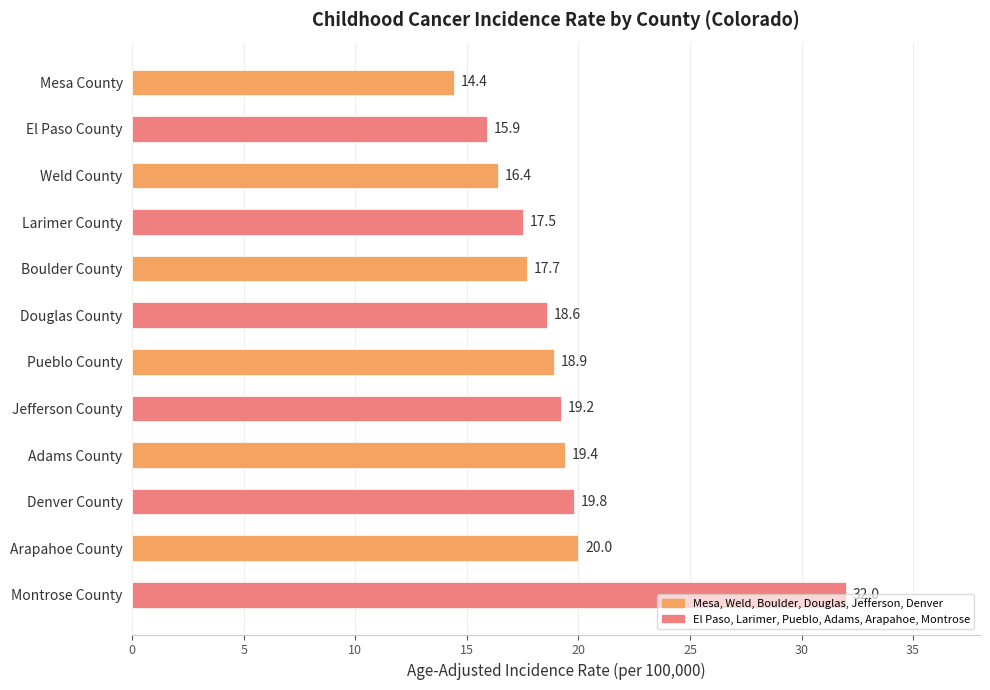

What is the average value?

19.2